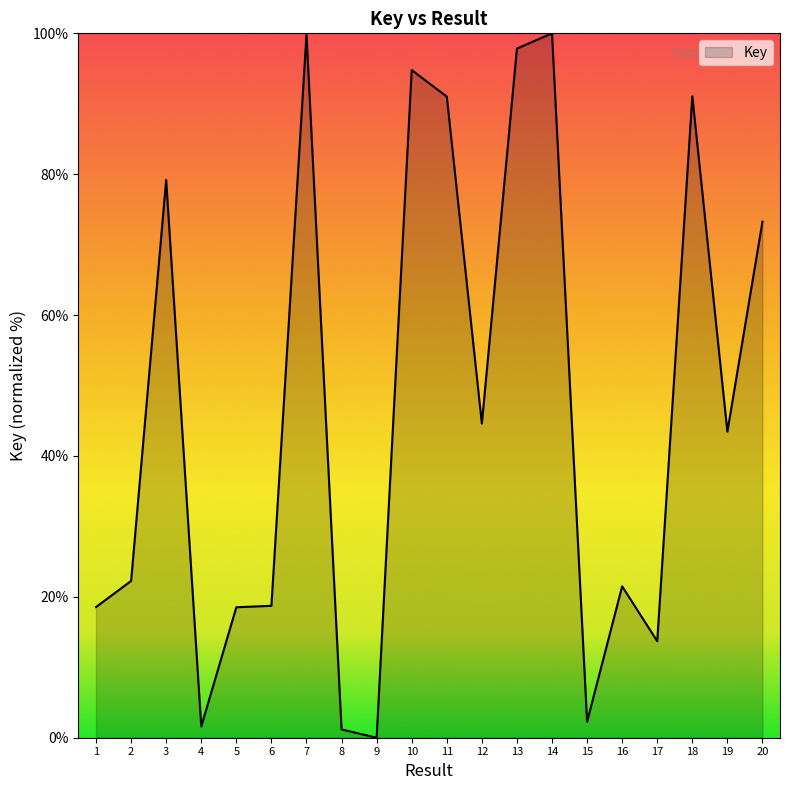

What is the maximum value shown in the chart?

100.0